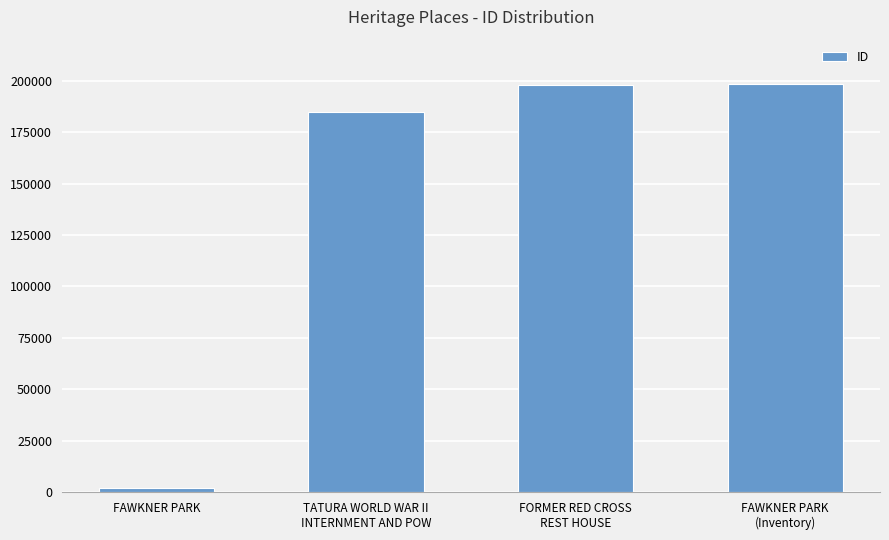

What is the difference between the maximum and minimum values?

196703